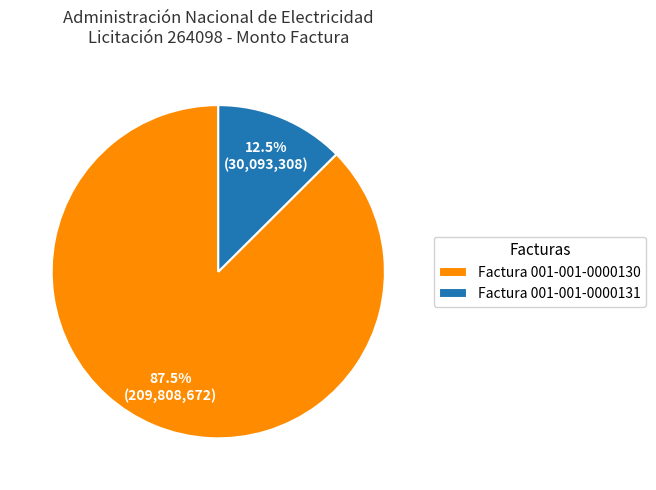

Between Factura 001-001-0000131 and Factura 001-001-0000130, which is larger?

Factura 001-001-0000130